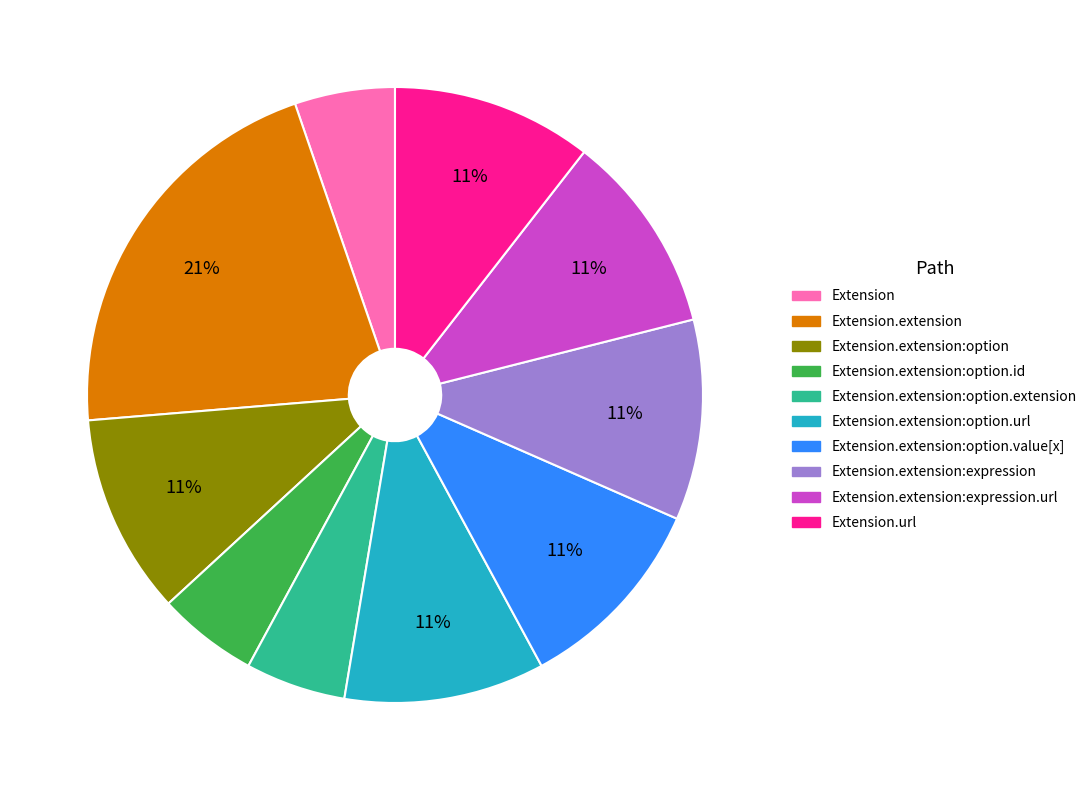

Does any single category account for the majority?

No